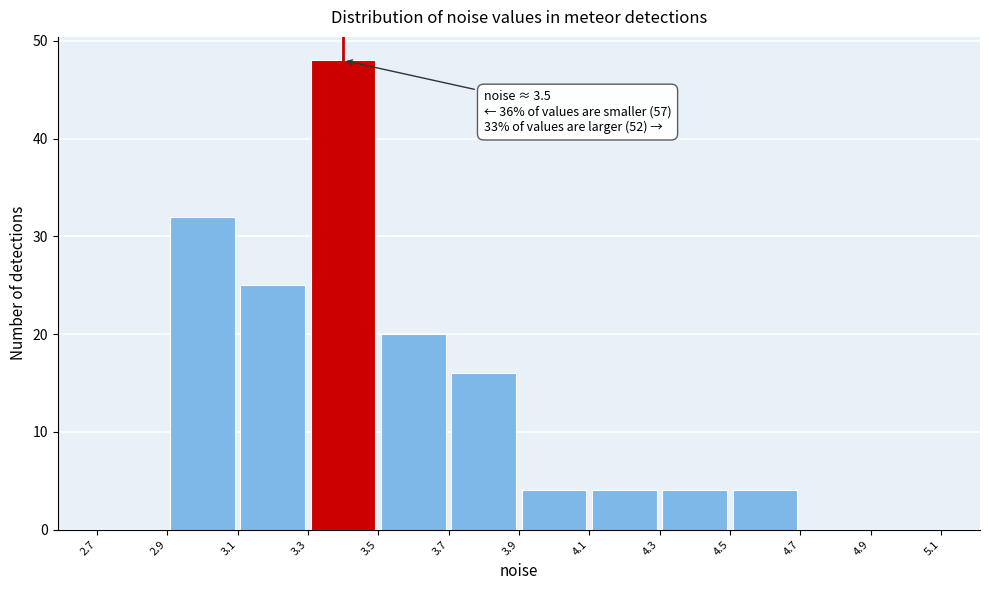

Over which range of the x-axis is the bar tallest?

3.3 to 3.5